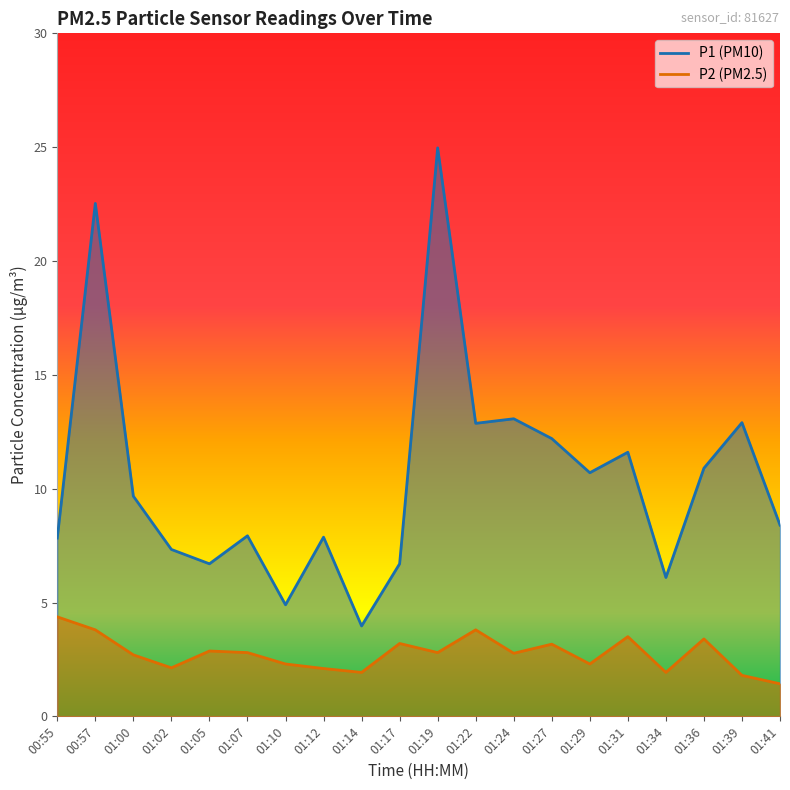

True or false: P2 has a value of 5.0 at 01:17.

False